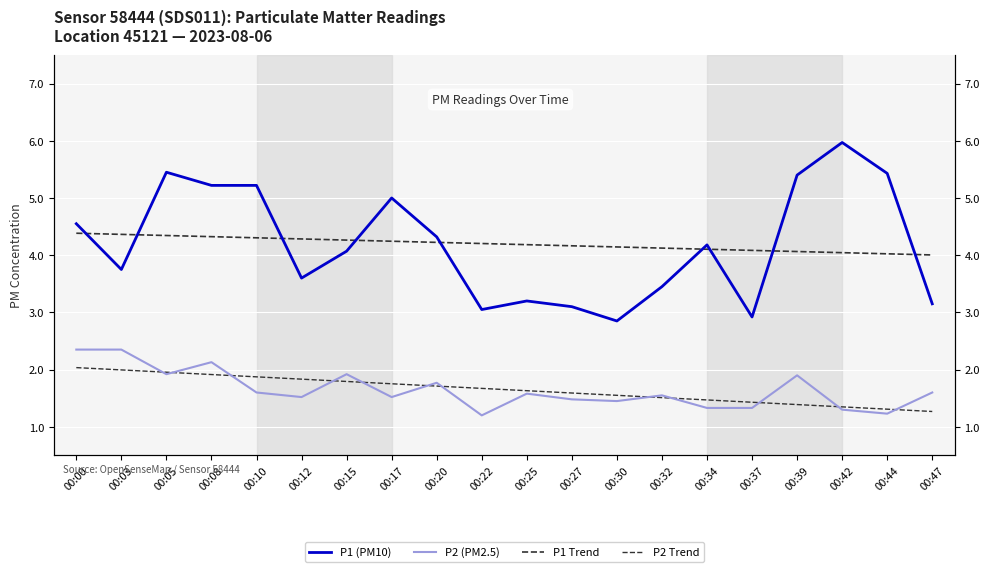

True or false: P2 Trend and P1 (PM10) intersect in this chart.

False